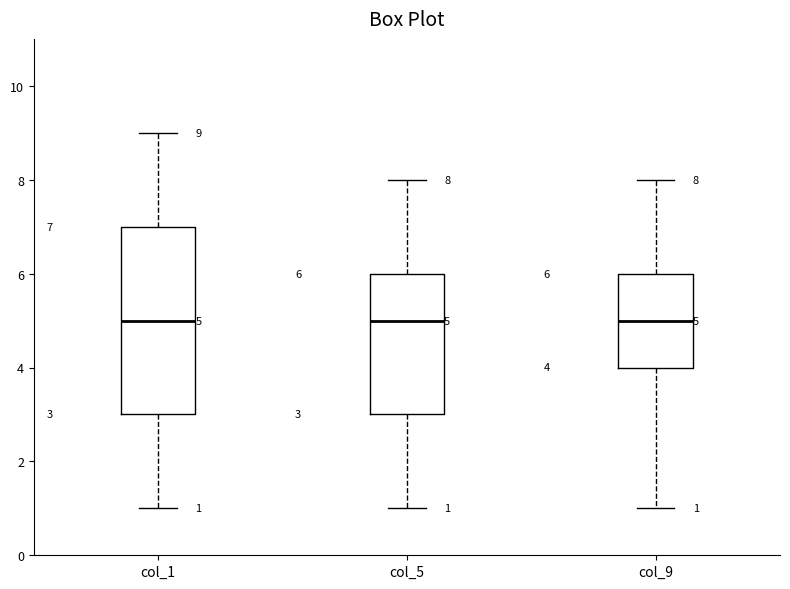

Comparing the boxes themselves (not the whiskers), which one is the tallest?

col_1